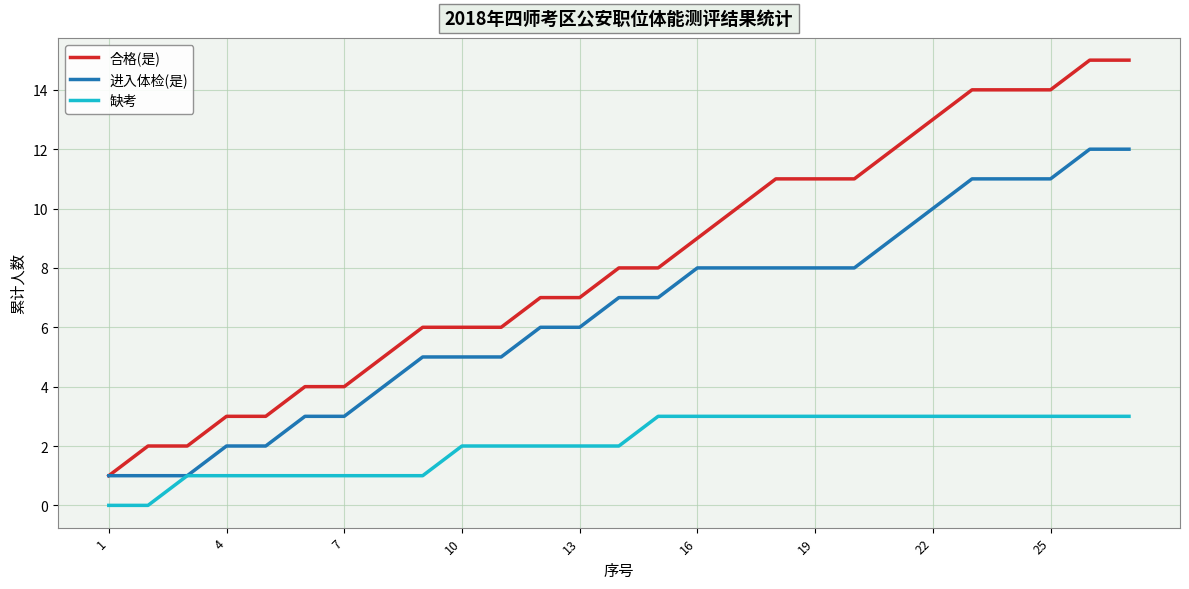

True or false: 缺考 and 合格(是) cross at least once.

False